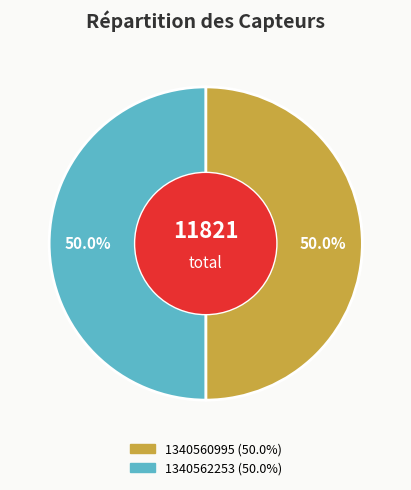

Combined, do 1340562253 and 1340560995 account for over 50%?

Yes